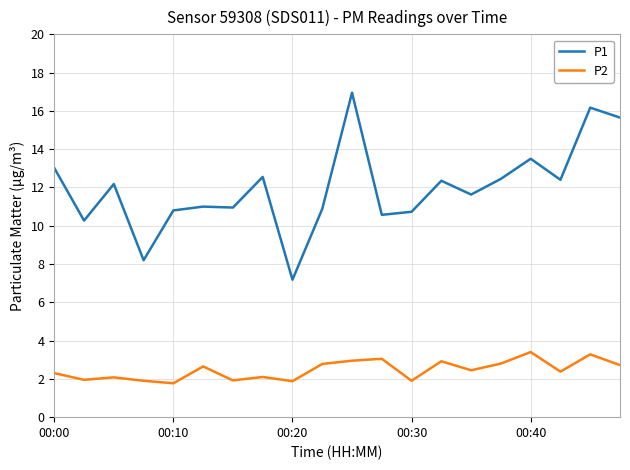

Which series has the largest total across all categories?

P1